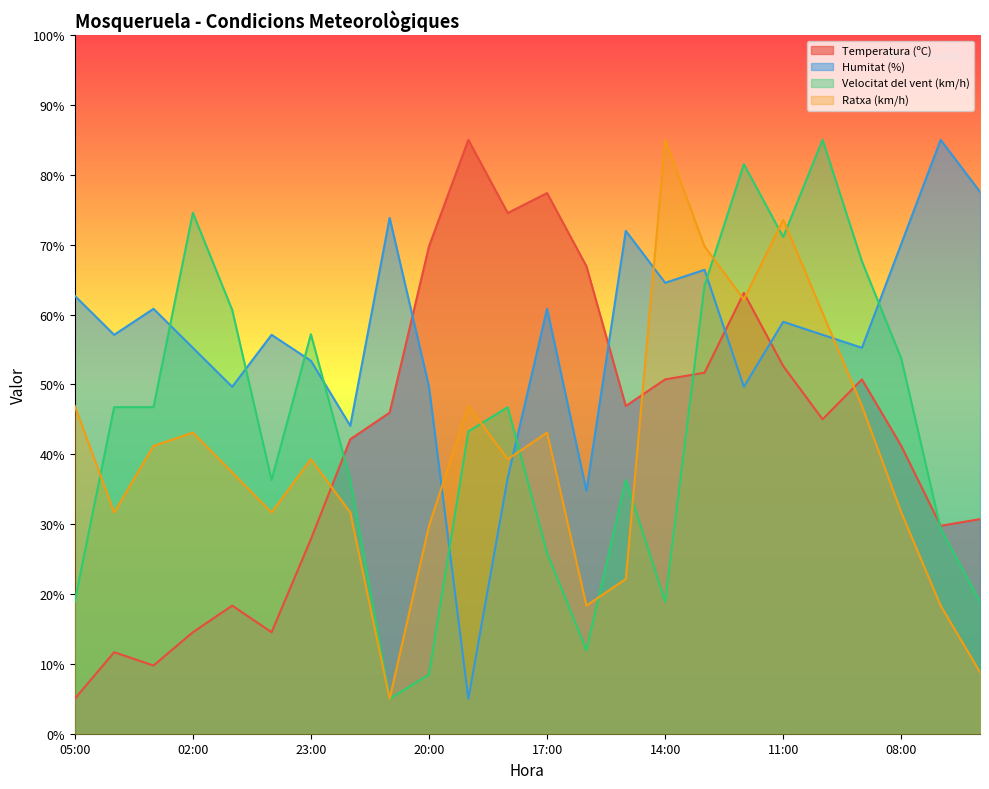

What is the label of the 10th point from the right?

15:00